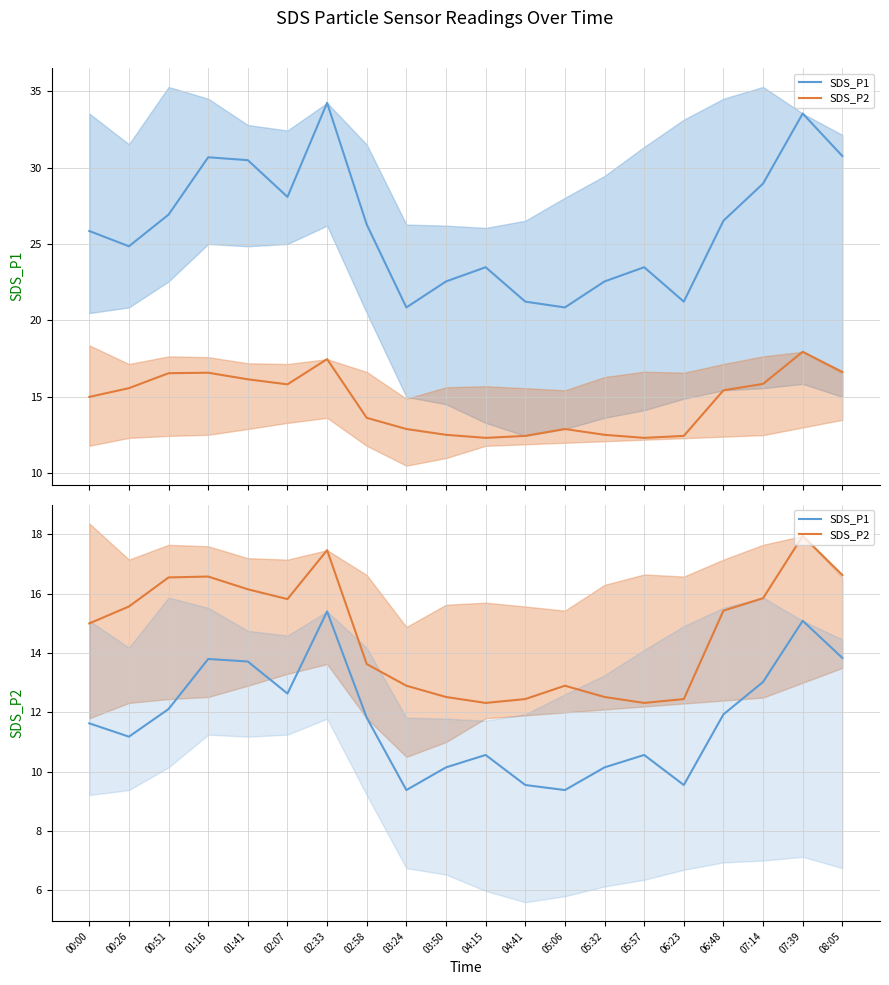

What is the difference between the maximum and minimum values in the SDS_P2 series?

5.6